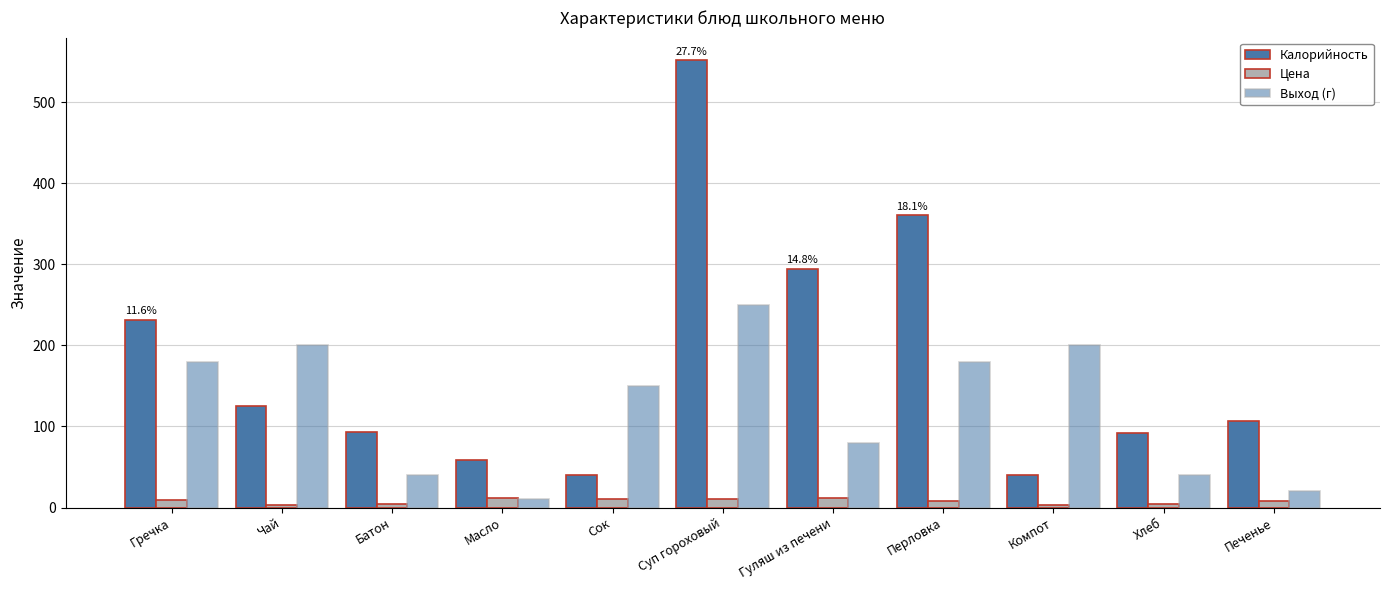

How many bars are there in each group?

3